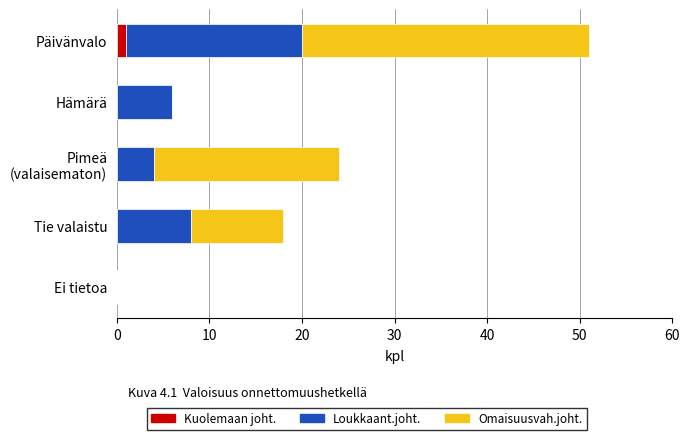

Count the number of categories in the chart.

5